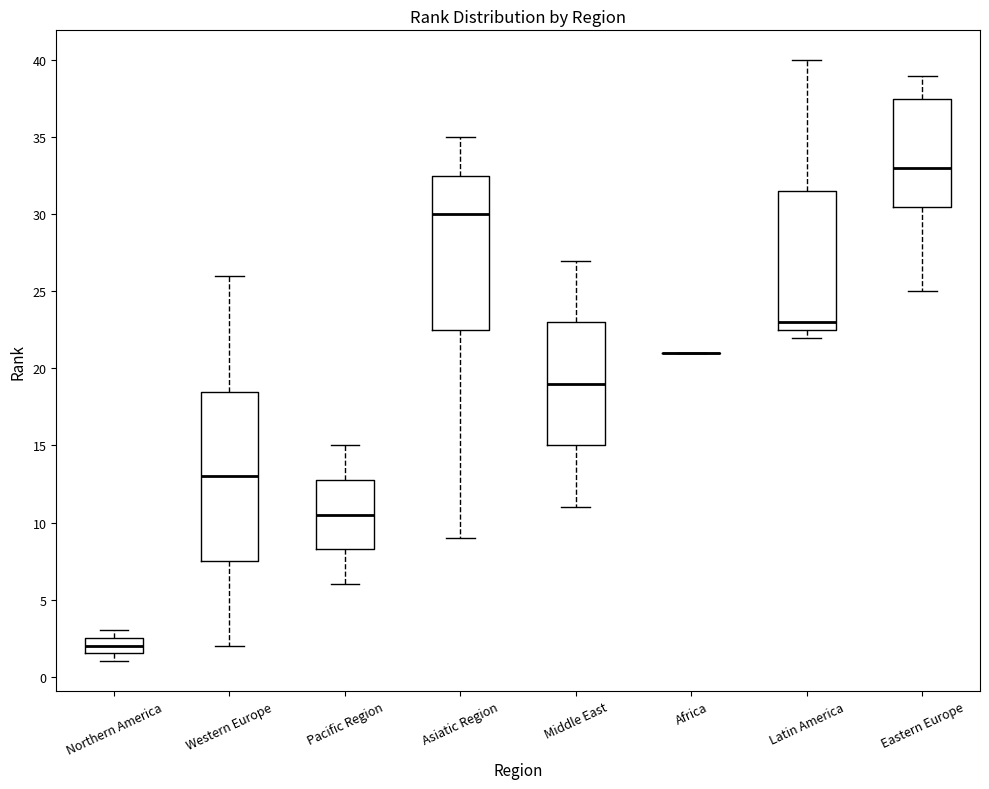

Reading left to right, transcribe this box plot: for each box, give where its median line is, the range the box spans, and where its two whiskers end, as read against the y-axis. The values are not printed on the chart, so give them approximately, as read against the axis.

Northern America: median 2.0, box 1.5 to 2.5, whiskers 1.0 to 3.0
Western Europe: median 13.0, box 7.5 to 18.5, whiskers 2.0 to 26.0
Pacific Region: median 10.5, box 8.5 to 13.0, whiskers 6.0 to 15.0
Asiatic Region: median 30.0, box 22.5 to 32.5, whiskers 9.0 to 35.0
Middle East: median 19.0, box 15.0 to 23.0, whiskers 11.0 to 27.0
Africa: box collapsed to a line at 21.0, whiskers 21.0 to 21.0
Latin America: median 23.0, box 22.5 to 31.5, whiskers 22.0 to 40.0
Eastern Europe: median 33.0, box 30.5 to 37.5, whiskers 25.0 to 39.0